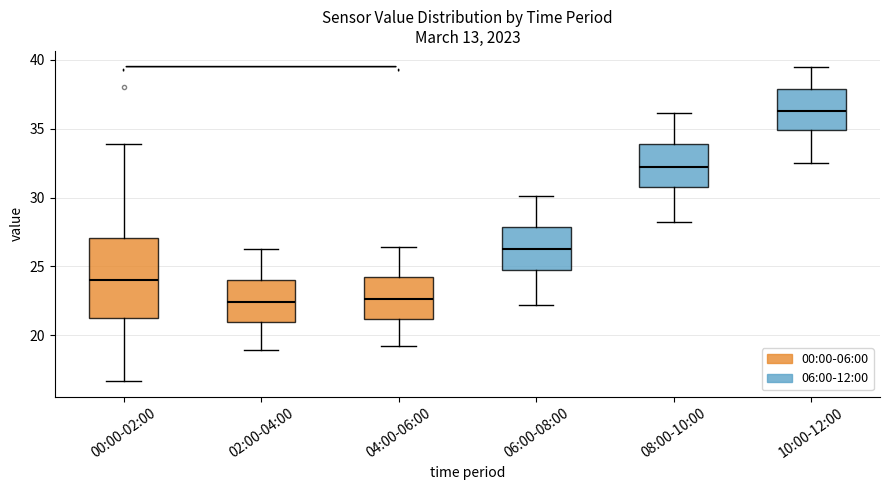

Which box is the tallest, from its lower edge to its upper edge?

00:00-02:00